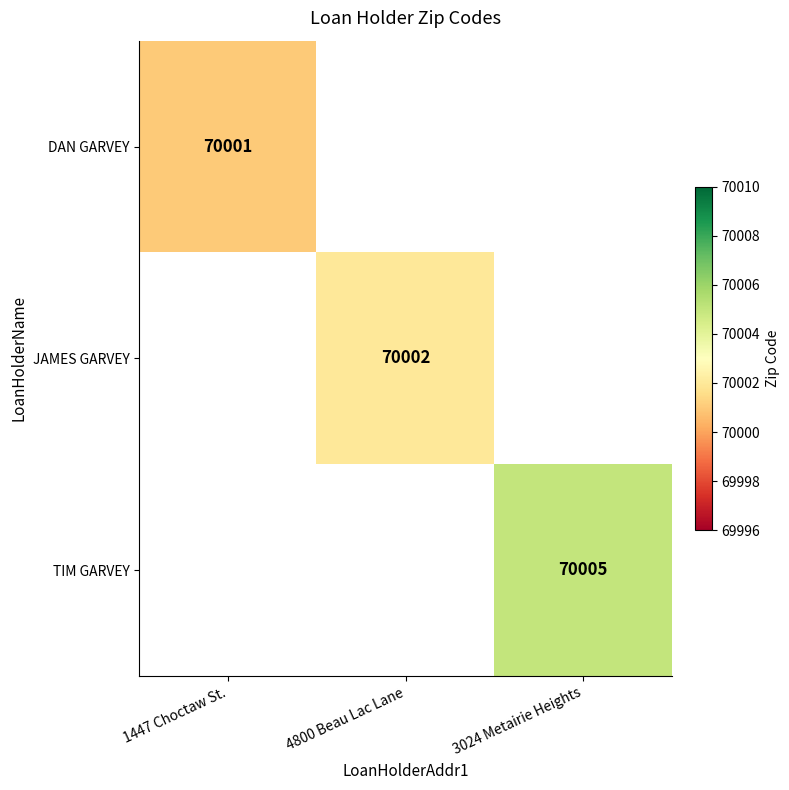

The DAN GARVEY series shows 70001 at 1447 Choctaw St.. True or false?

True